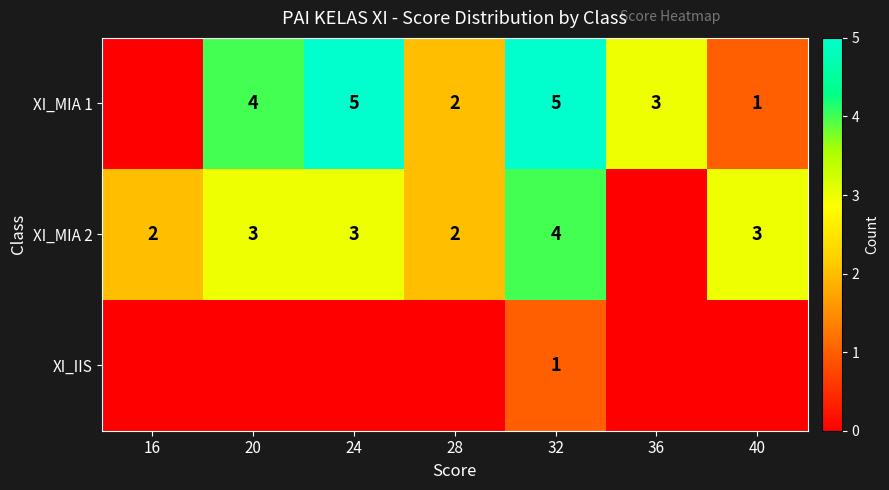

What is the difference between the highest and lowest values at 32?

4